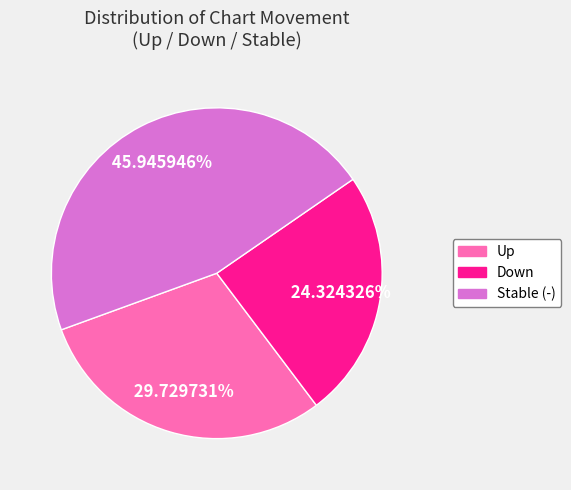

Approximately how many times larger is the value at Stable (-) compared to Down?

1.9